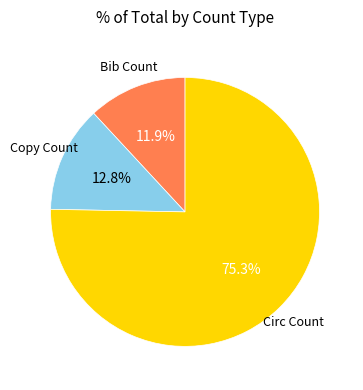

To the nearest percent, what is the difference between the Circ Count and Bib Count slice percentages?

63%